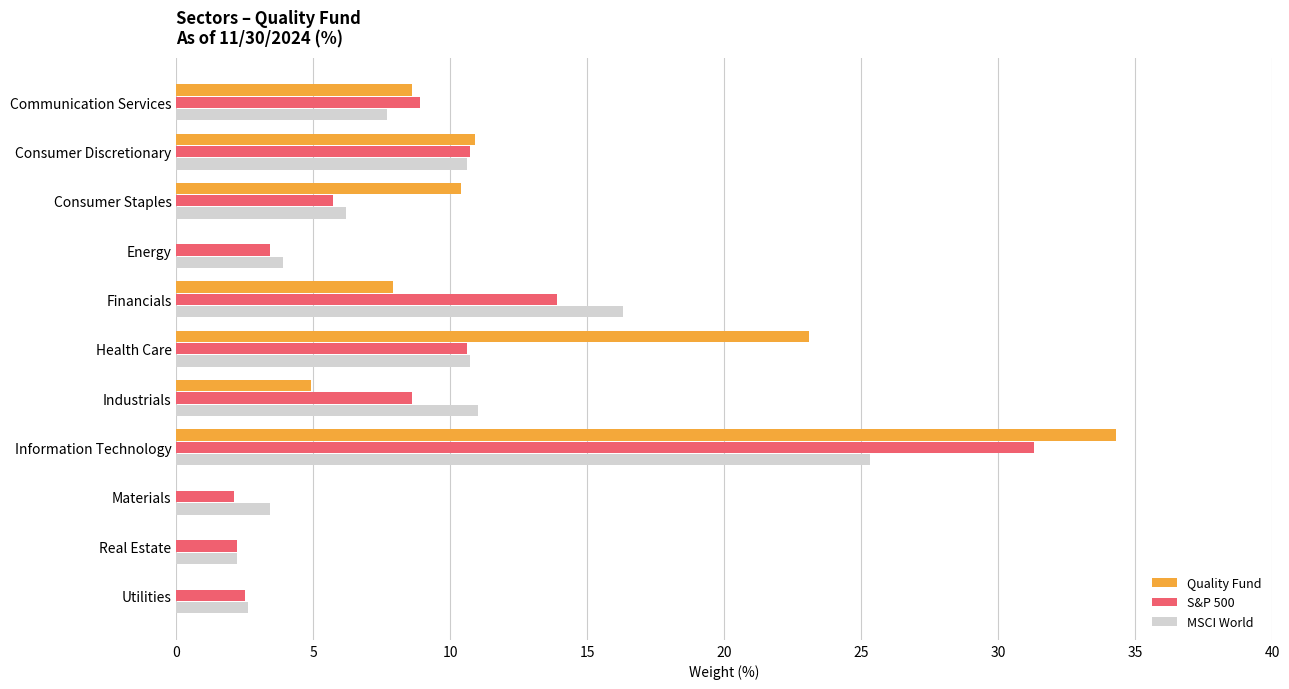

At which label does S&P 500 reach its peak?

Information Technology